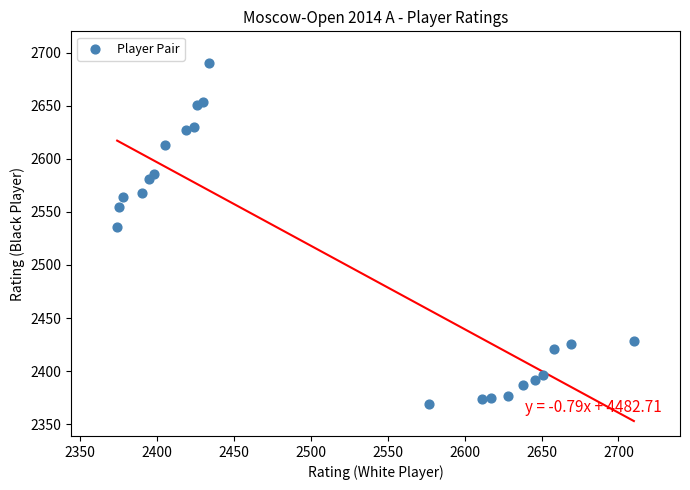

What is the range of X values (max minus min)?

336